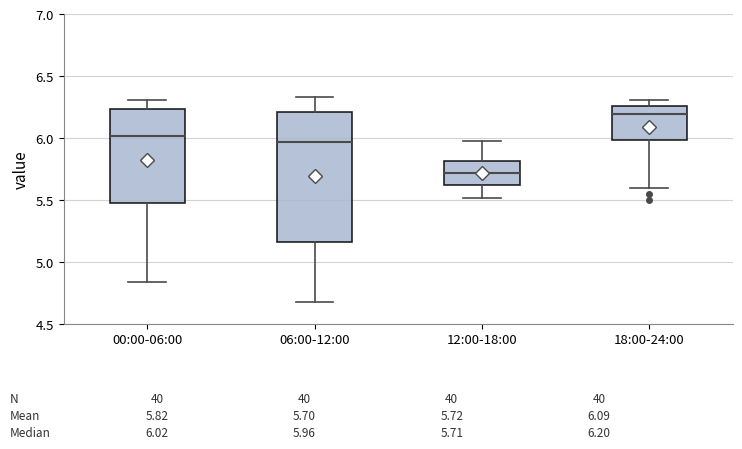

Which box is the tallest, from its lower edge to its upper edge?

06:00-12:00